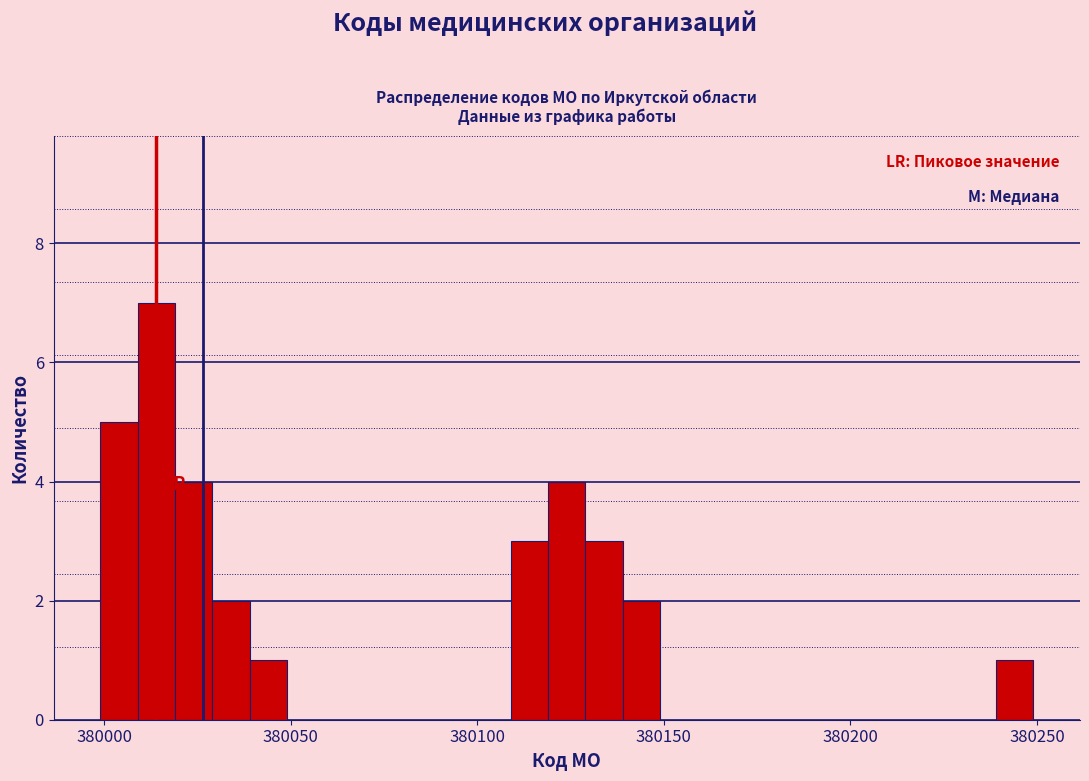

Read against the x-axis, roughly where is the centre of the tallest bar?

380015